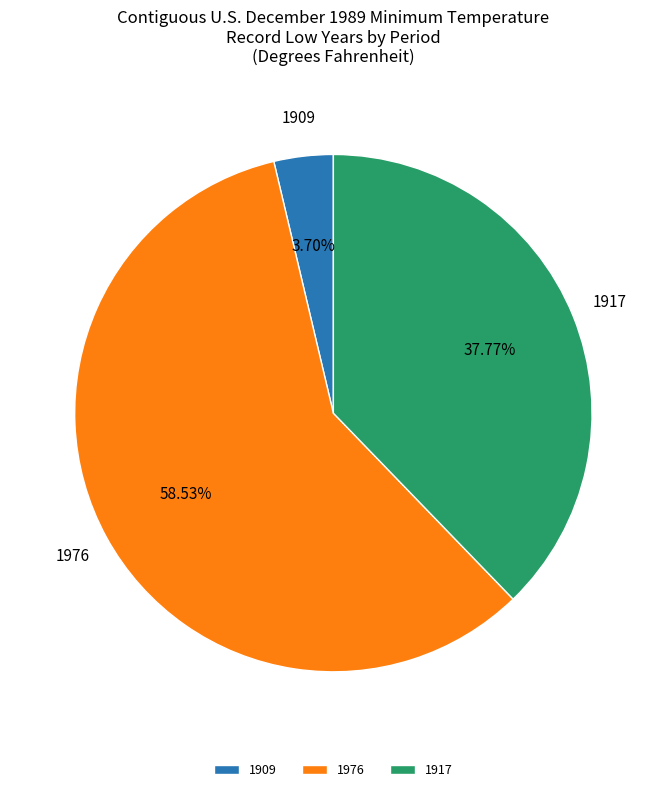

What is the majority slice?

1976